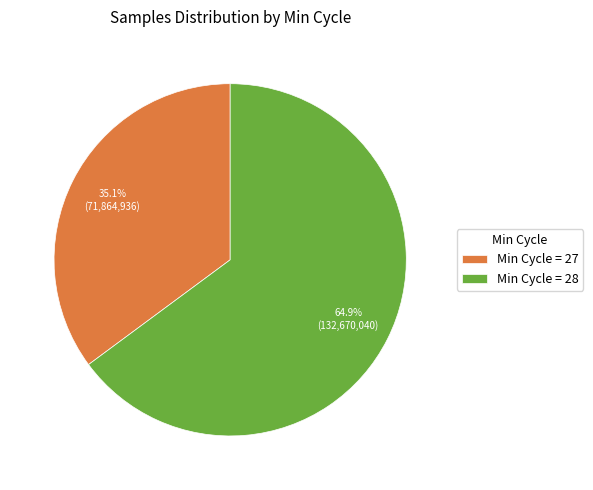

Which has a higher value, Min Cycle = 28 or Min Cycle = 27?

Min Cycle = 28